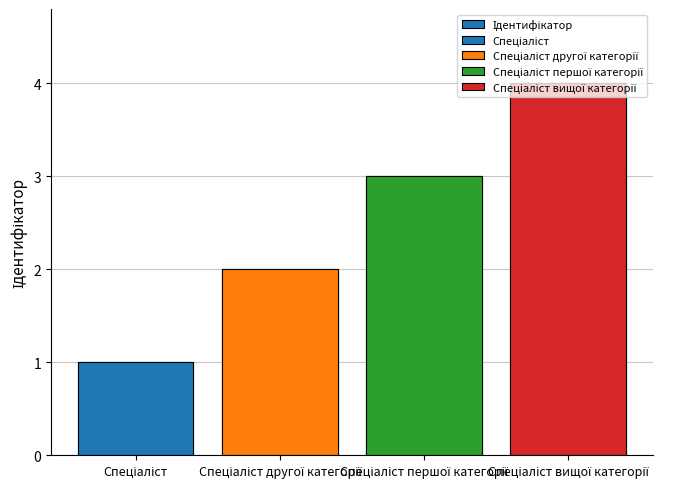

What is the difference between the values at Спеціаліст другої категорії and Спеціаліст?

1